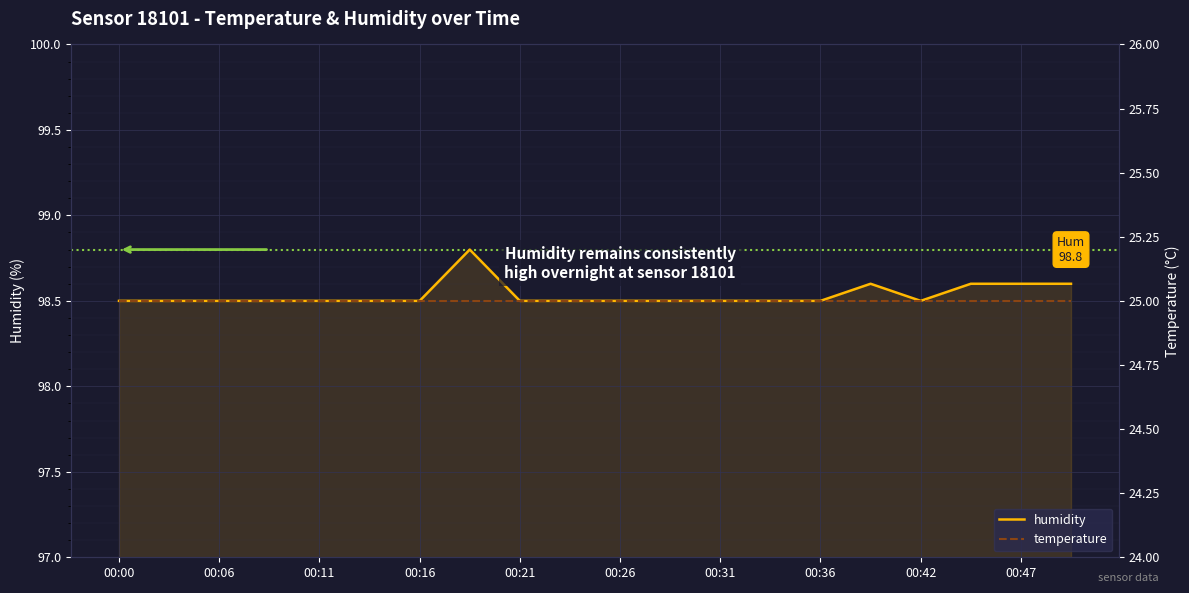

True or false: humidity and temperature intersect in this chart.

False